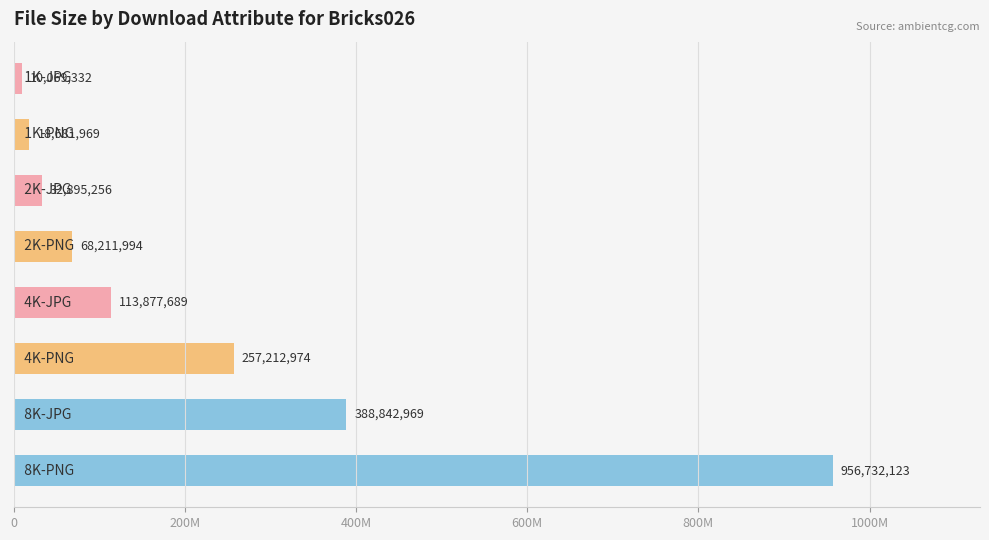

Does the chart contain any negative values?

No